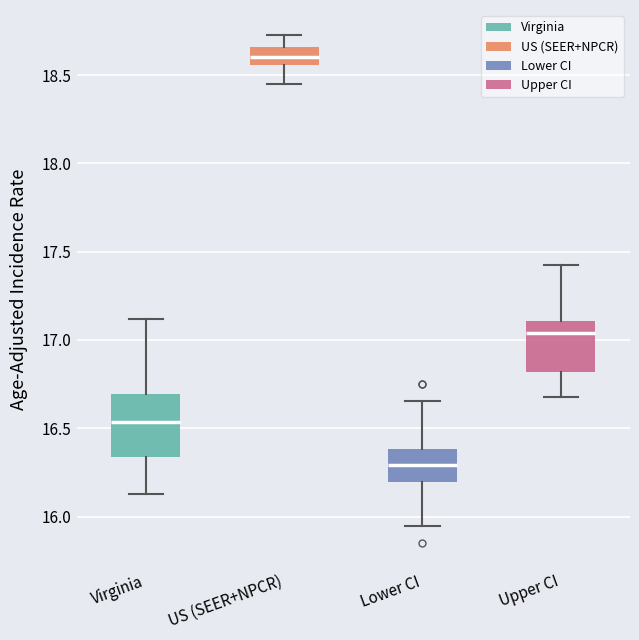

Which box has the highest median line?

US (SEER+NPCR)